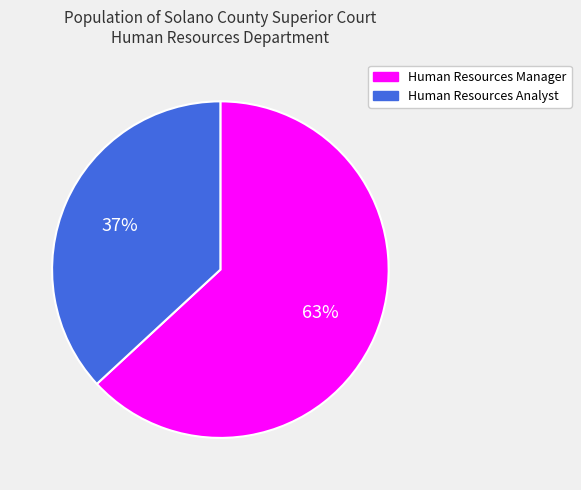

What percentage is the Human Resources Analyst slice, to the nearest percent?

37%